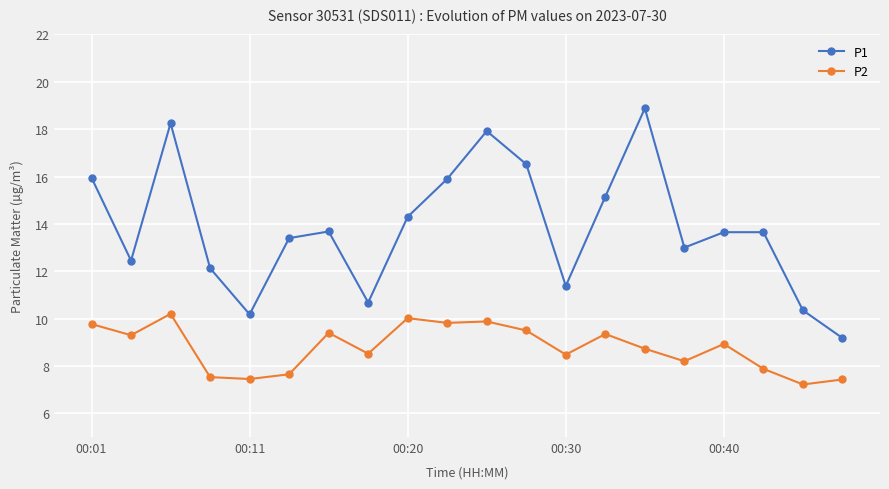

How many data points does each series have?

20